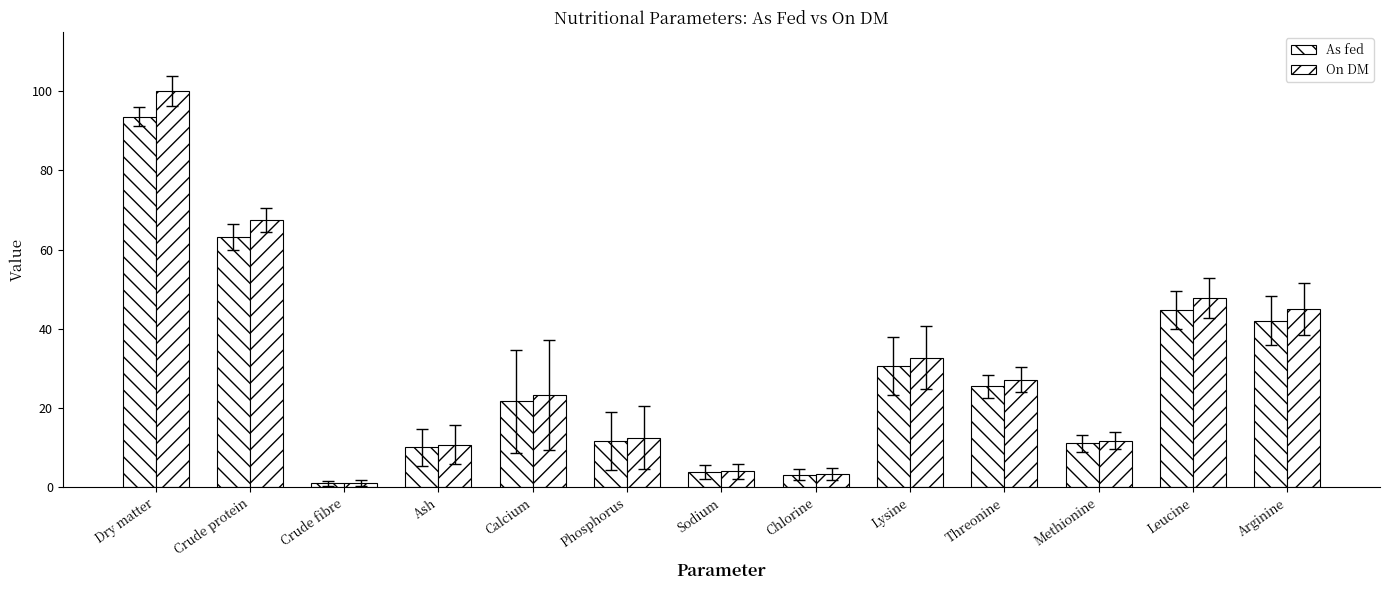

How many values in the As fed series exceed 21?

7